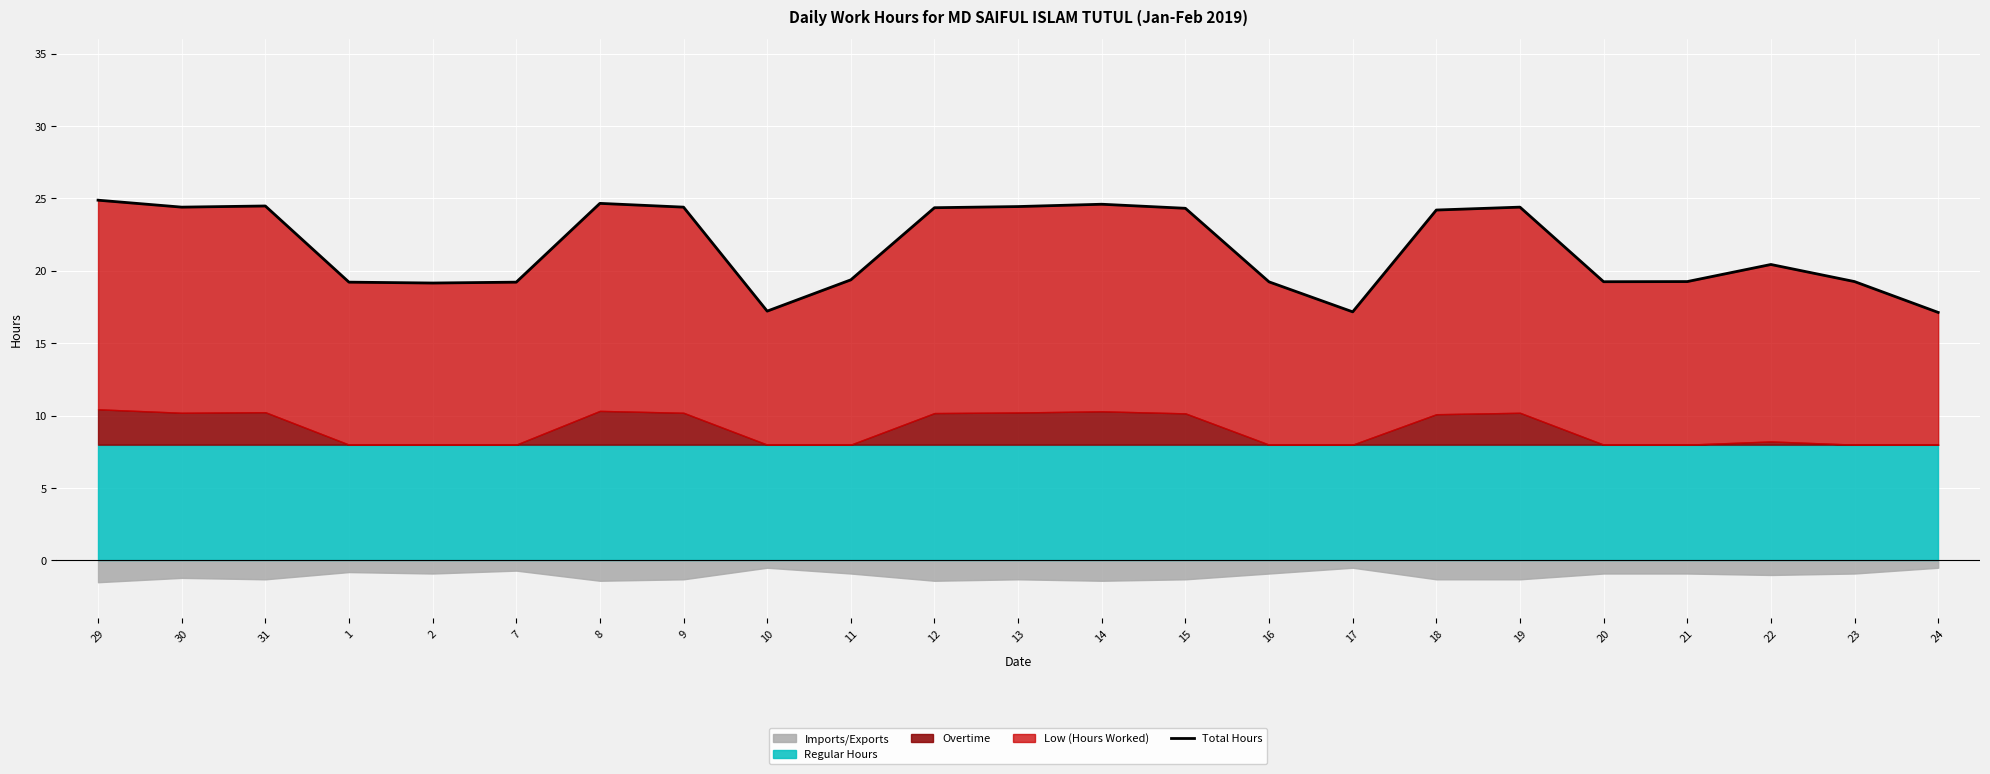

How many values are below 20?

11